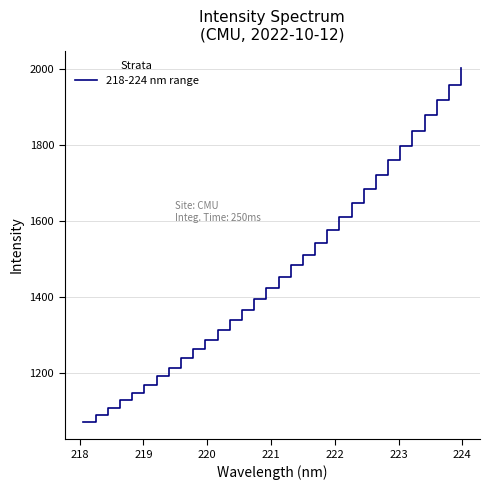

Does the chart have visible grid lines?

Yes